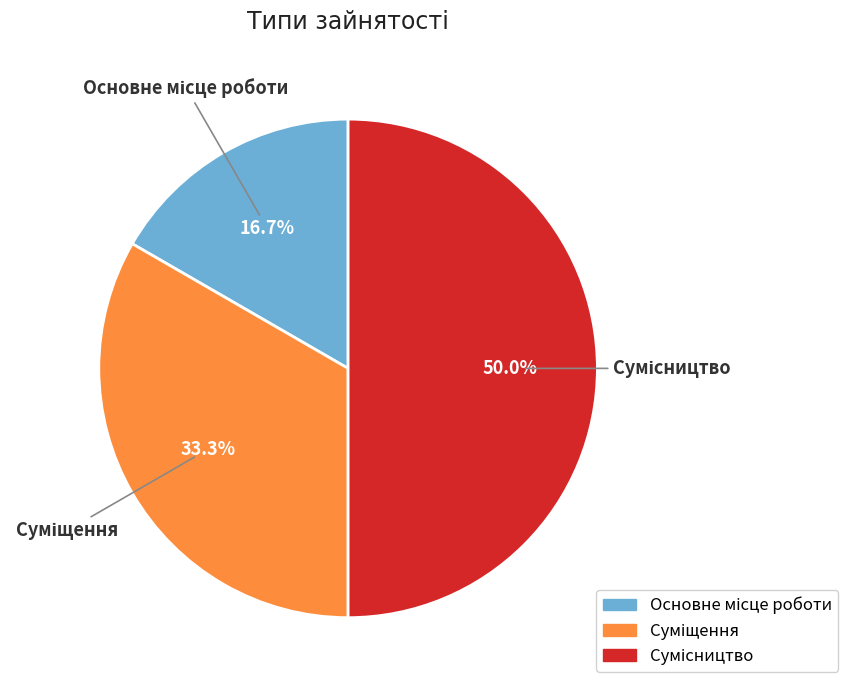

To the nearest percent, what is the average slice percentage?

33%